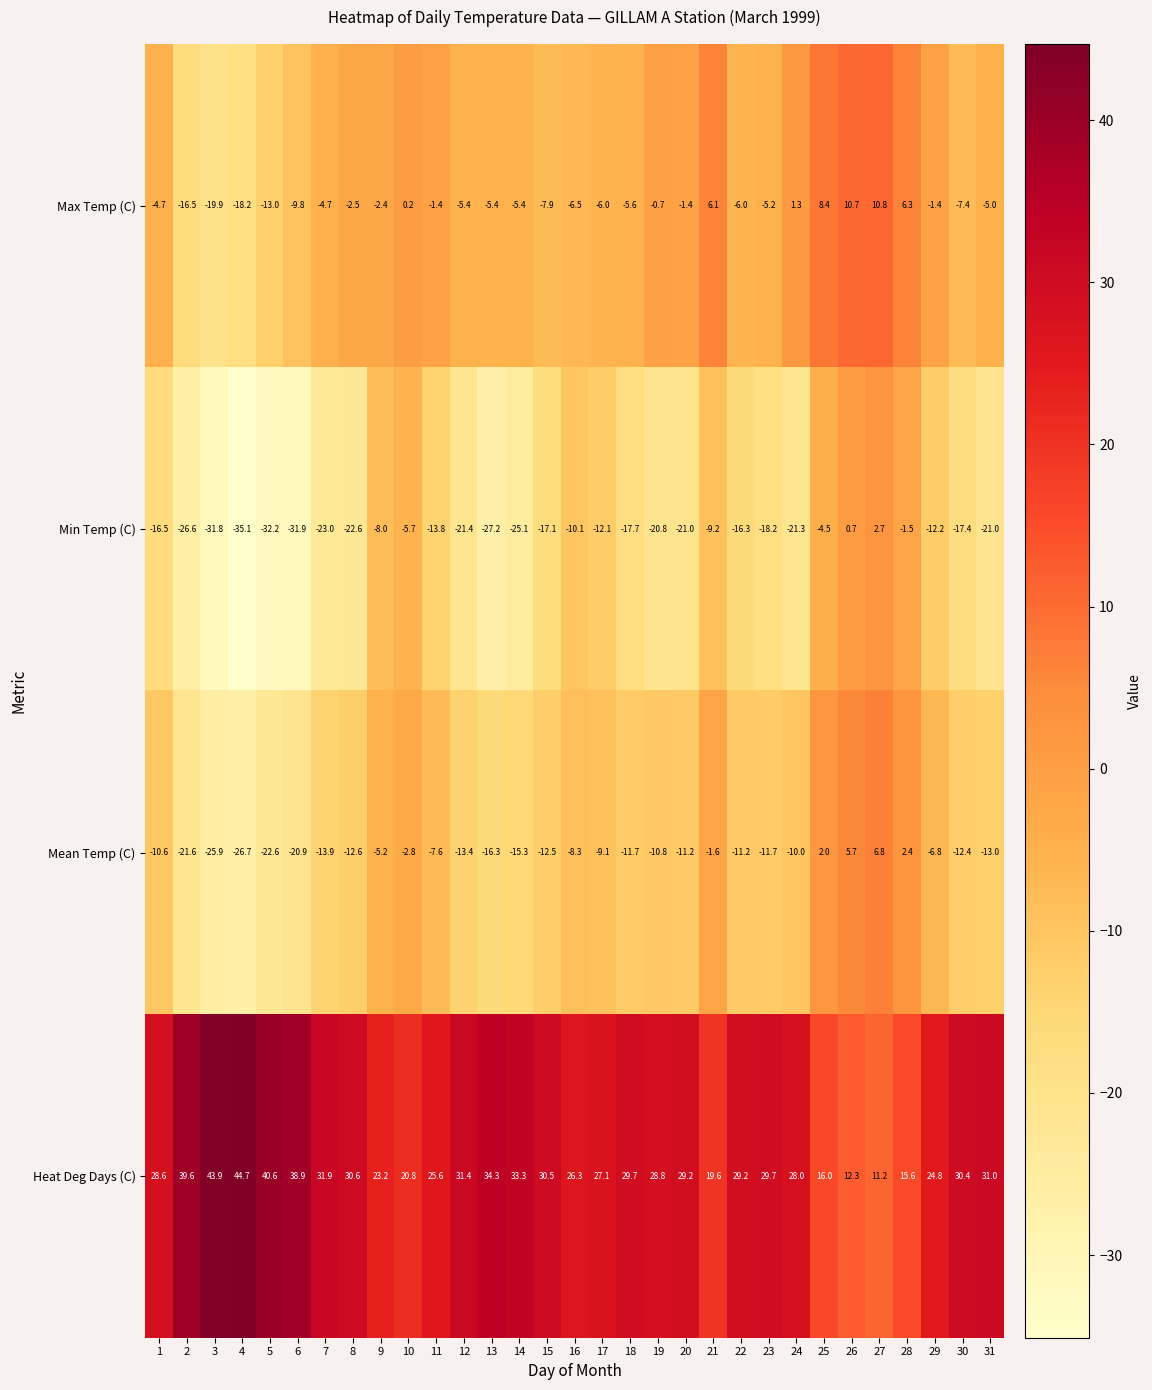

What is the sum of the Max Temp (C) values at 7 and 2?

-21.2